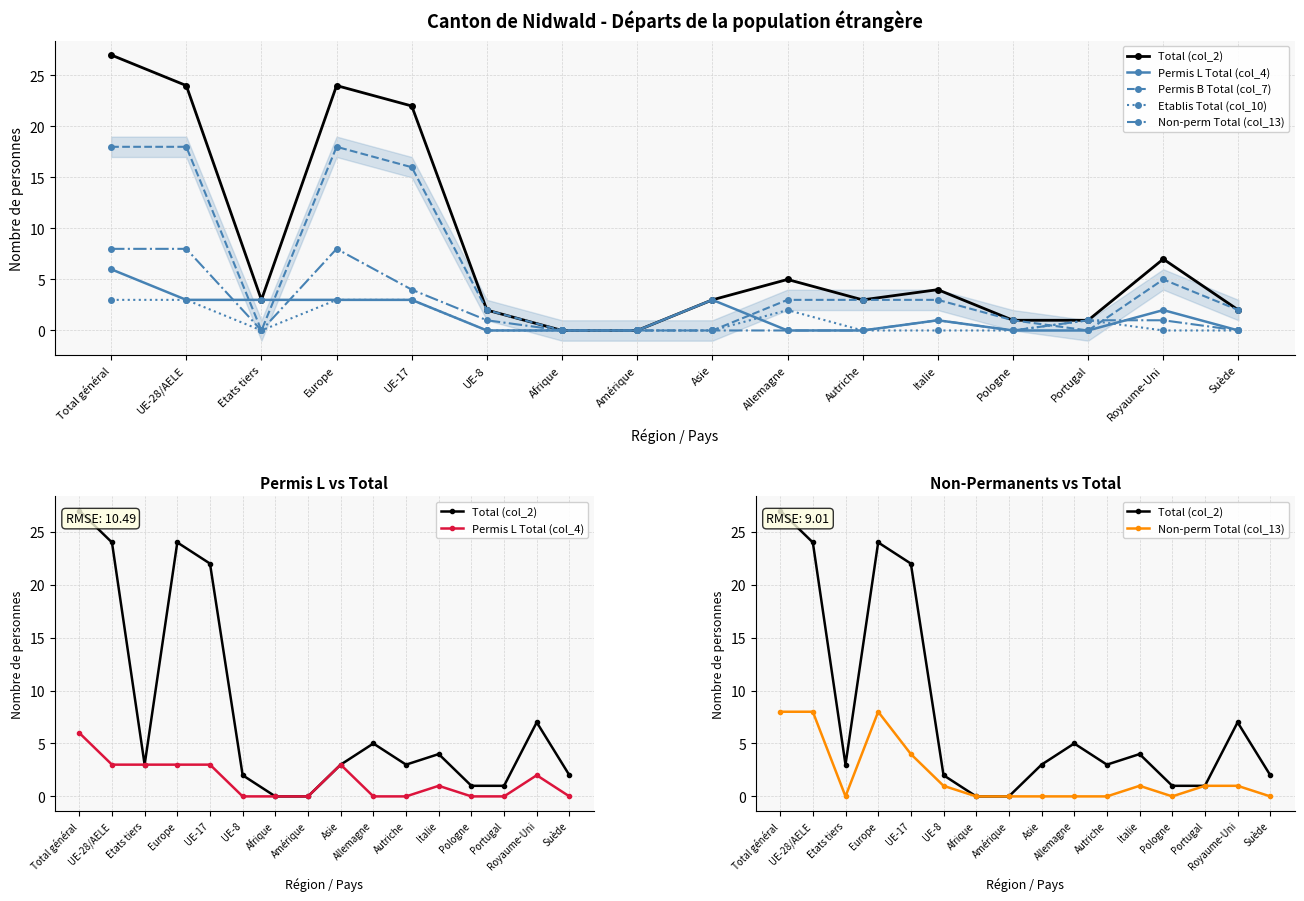

What position from the right is Autriche?

6